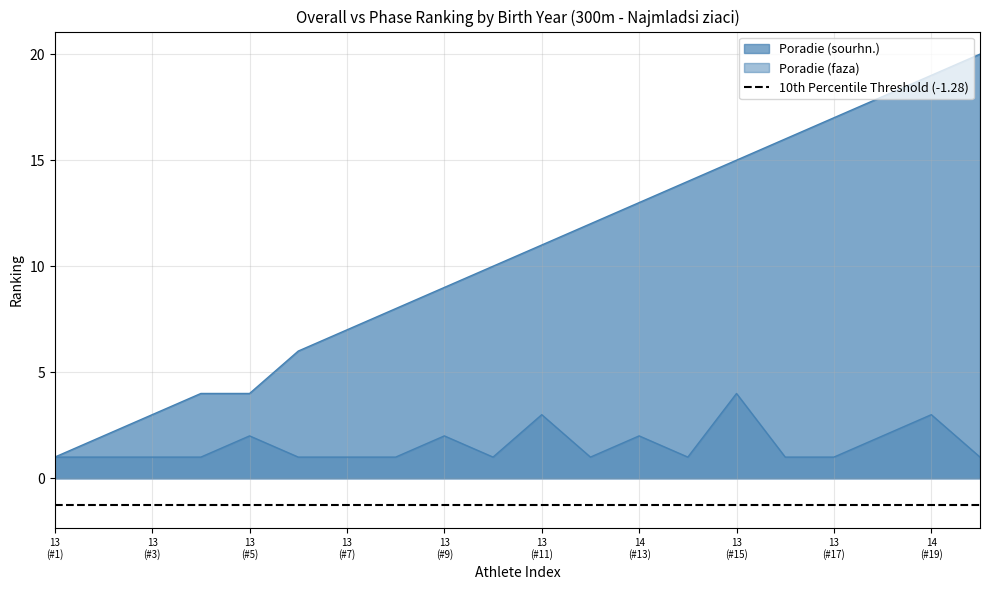

What are all the series names shown in the legend?

Poradie (sourhn.), Poradie (faza)